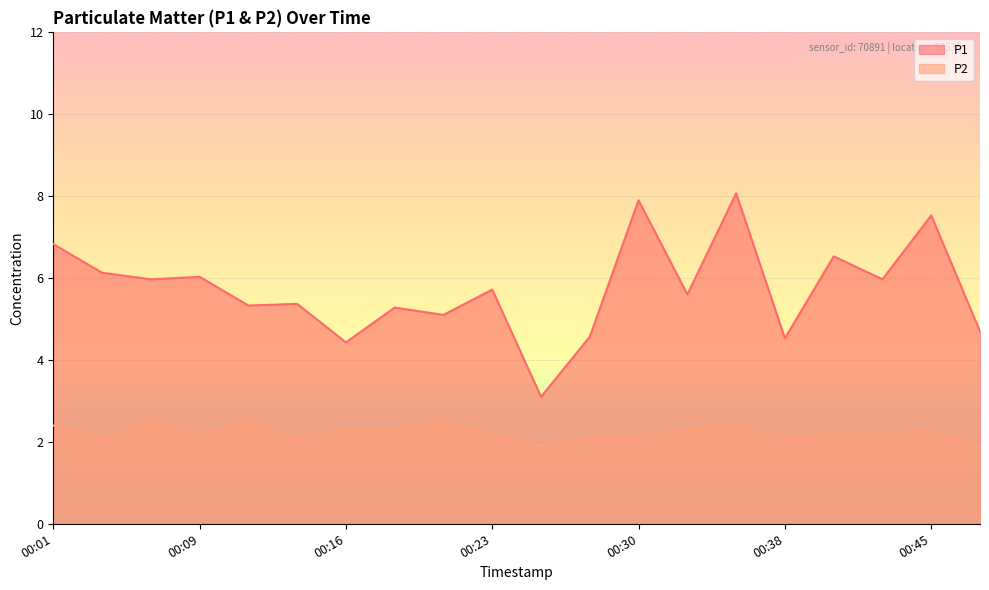

Where is the first local maximum for P2?

00:06